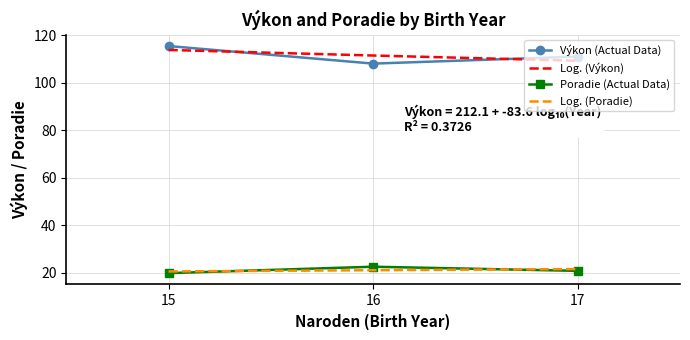

At which label does Log. (Výkon) reach its peak?

15